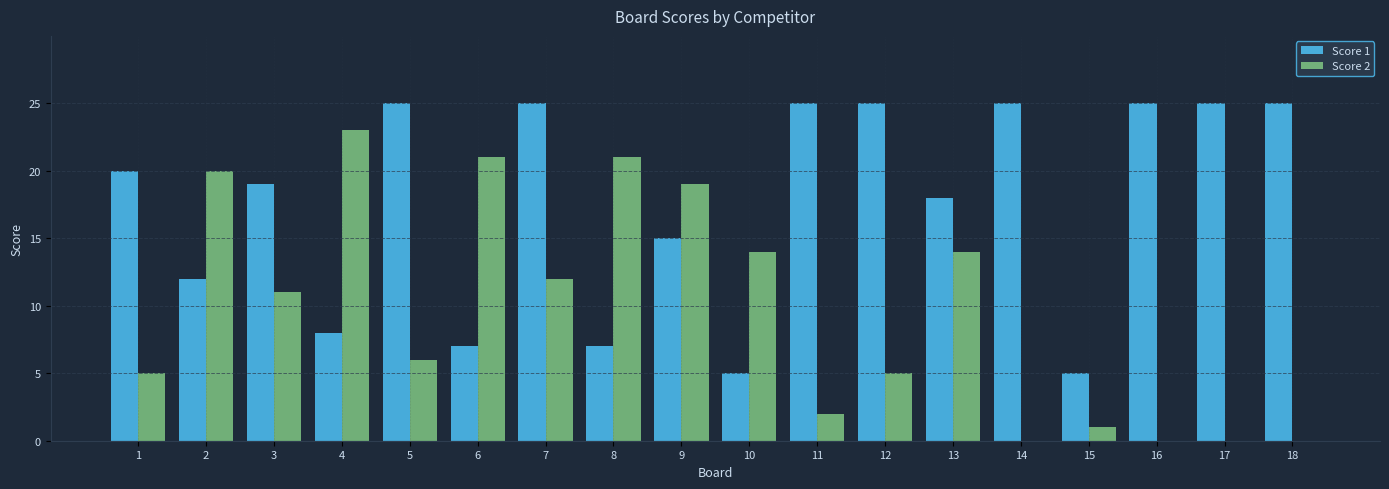

True or false: Score 1 has a value of 7 at 6.

True